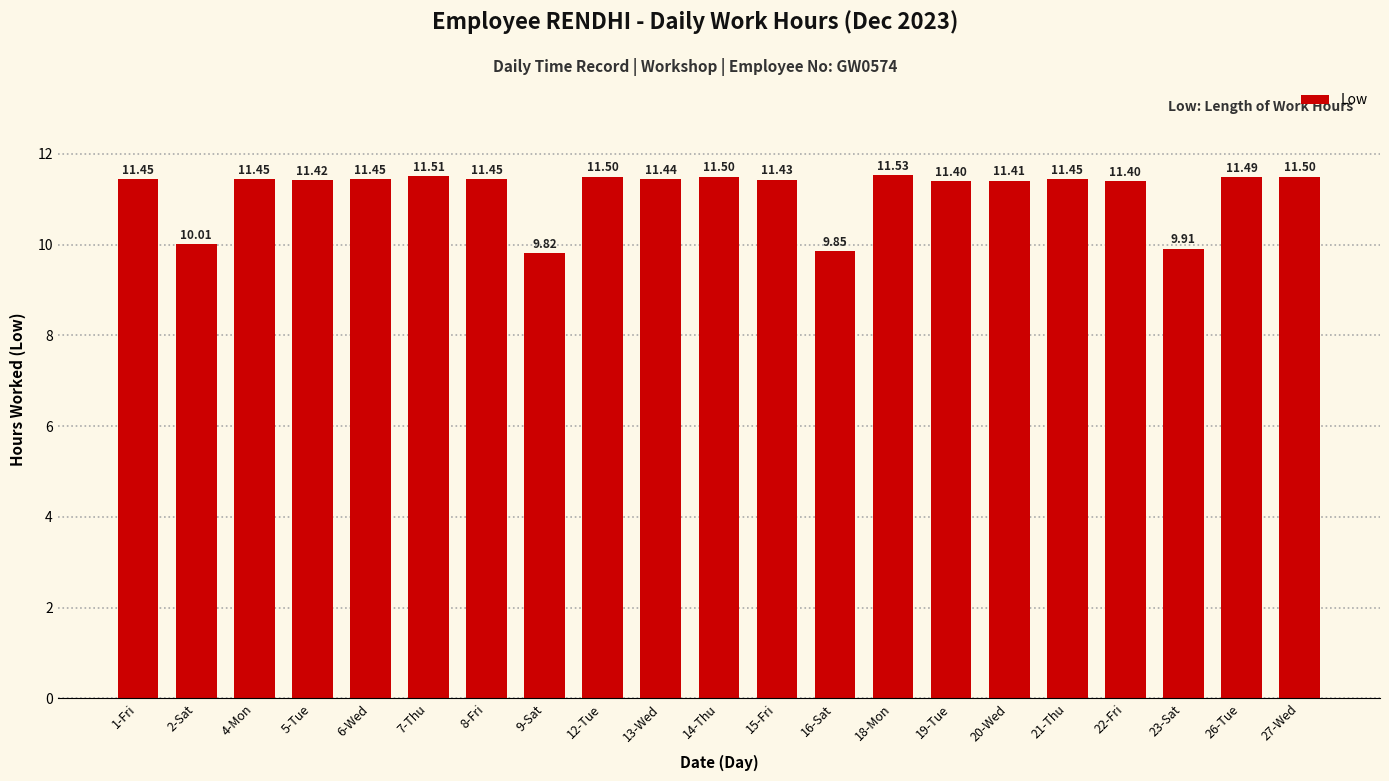

Approximately how many times larger is the value at 6-Wed compared to 26-Tue?

1.0